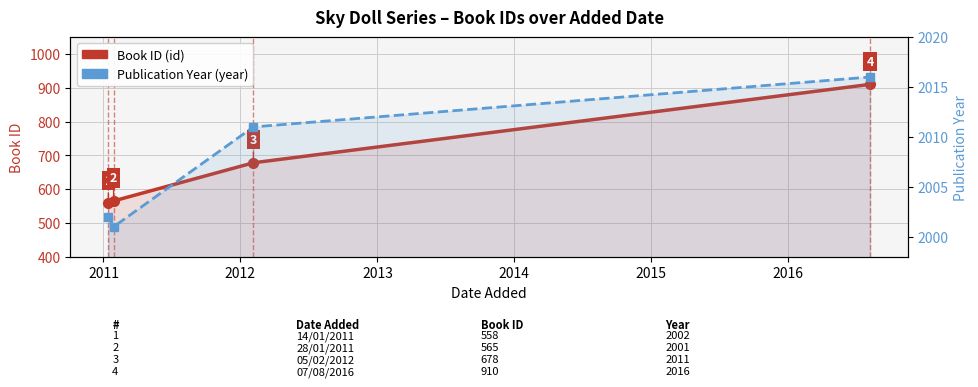

What is the spread (max minus min) of values at 2012?

1333